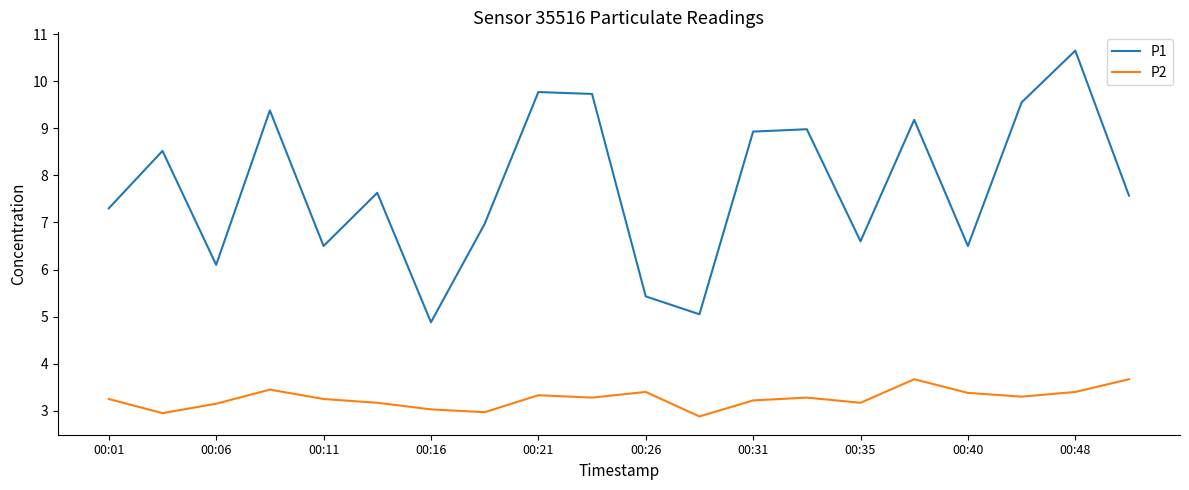

What is the minimum value for P1?

4.9